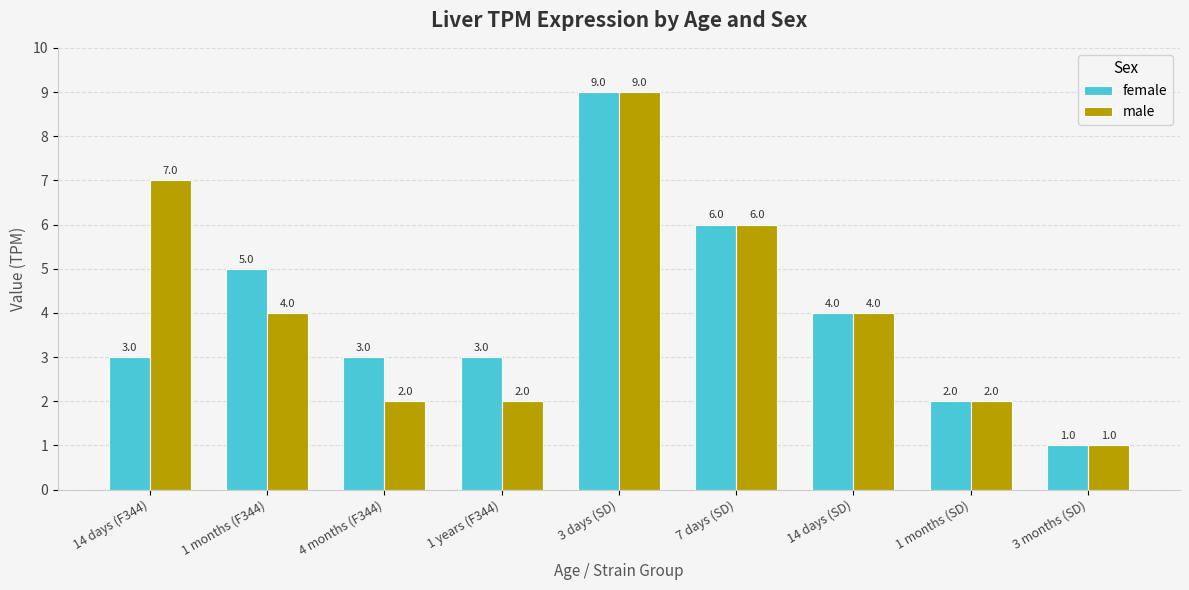

What position from the left is 3 months (SD)?

9